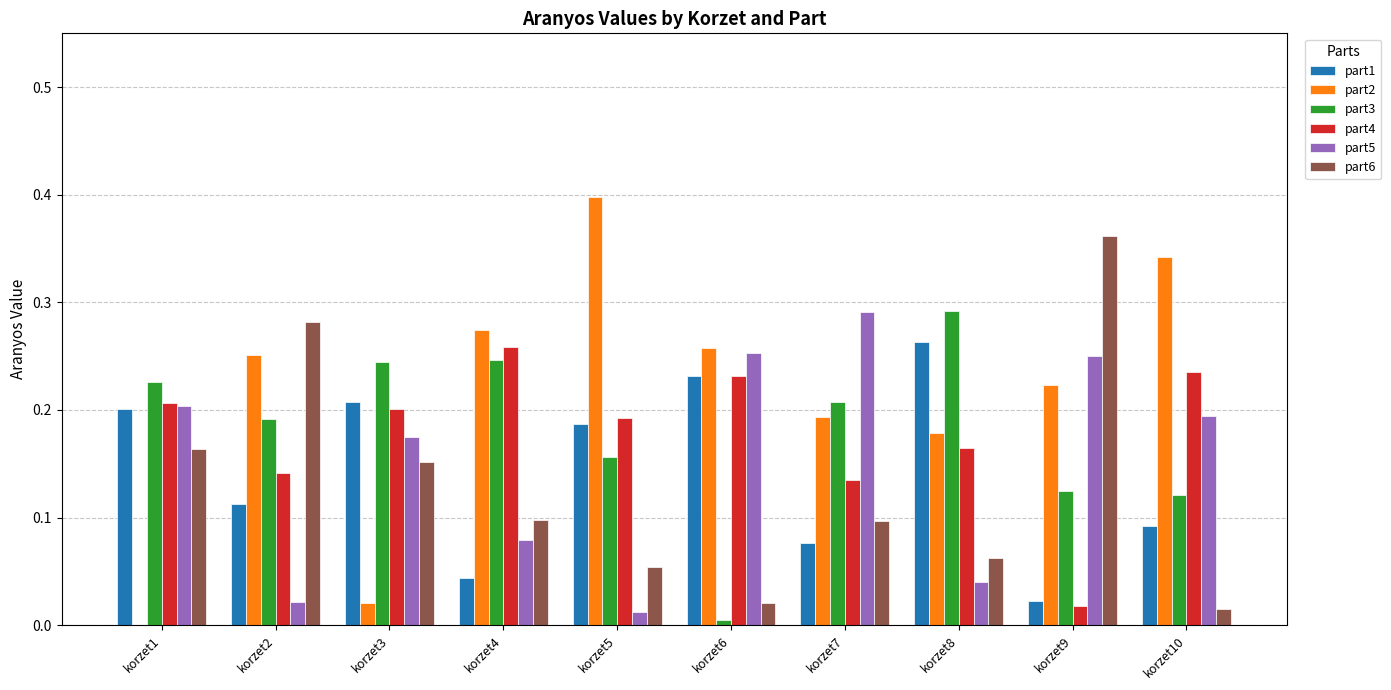

Are the bars grouped side by side (vs. stacked)?

Yes